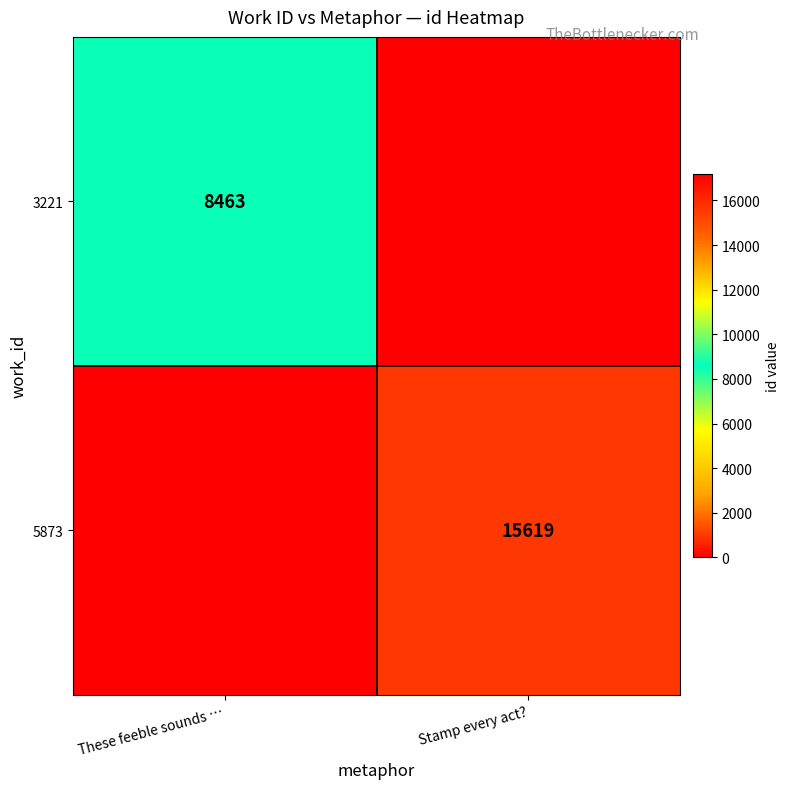

The 5873 series shows 6407 at Stamp every act?. True or false?

False